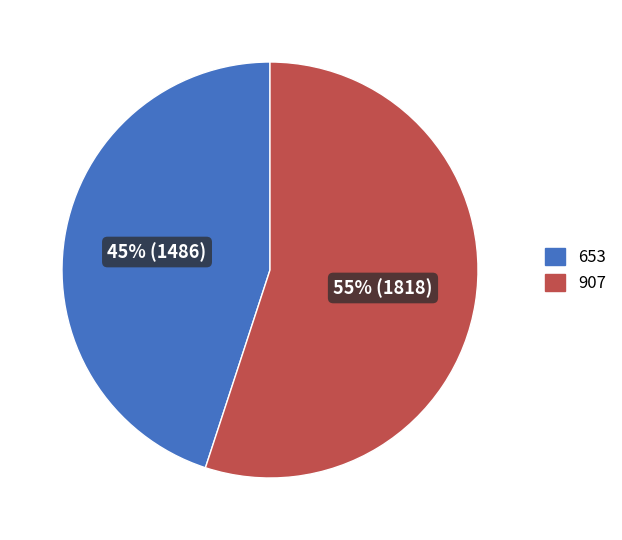

Is the sum of 907 and 653 greater than half?

Yes